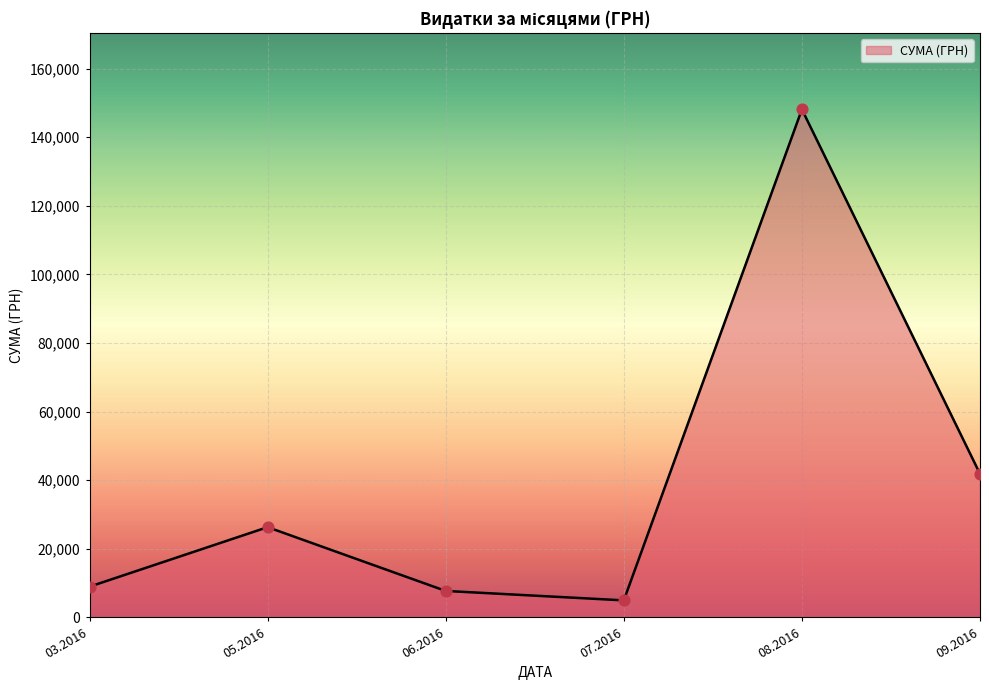

What is the change in value from 03.2016 to 07.2016?

-3995.0